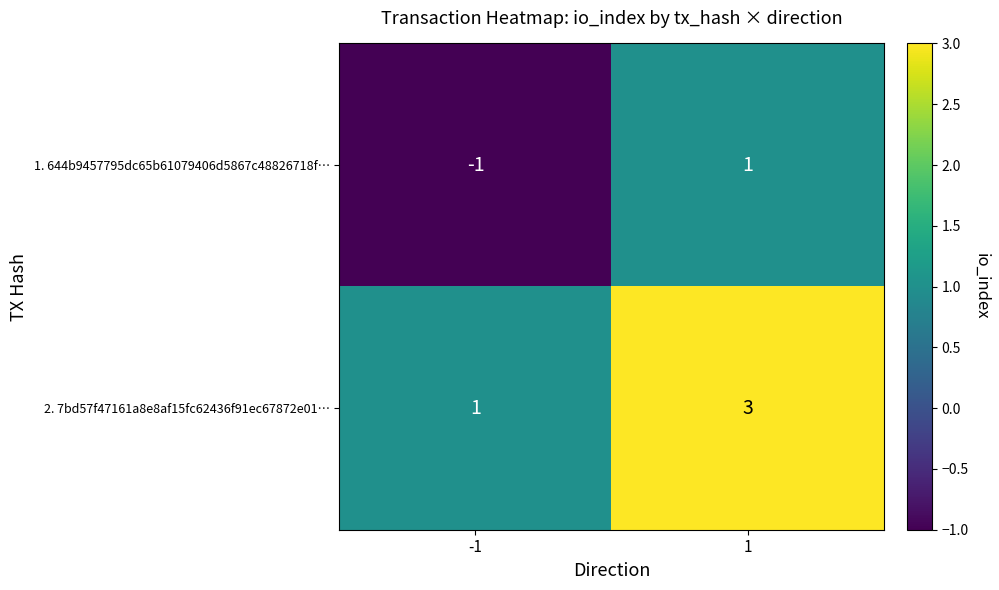

What is the sum of all 2. 7bd57f47161a8e8af15fc62436f91ec67872e01… values?

4